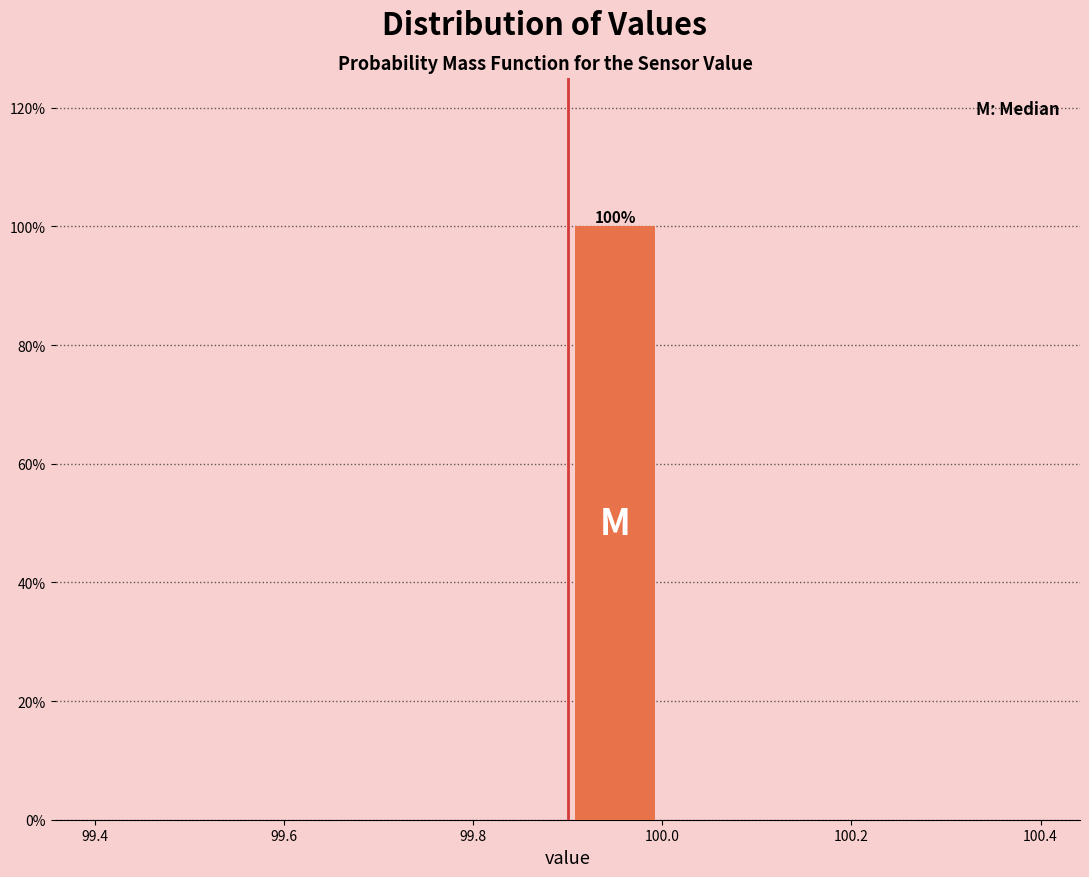

Which range on the x-axis has the tallest bar?

99.9 to 100.0